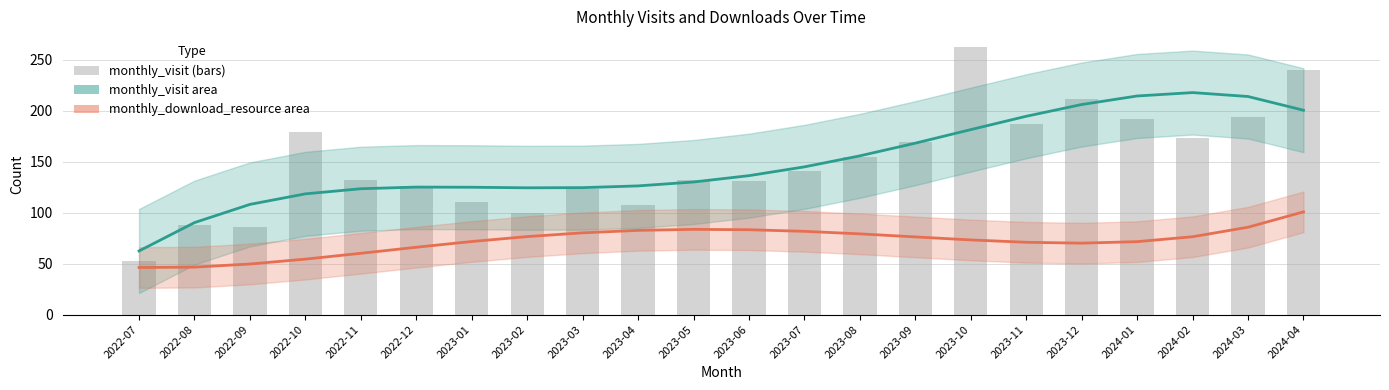

How many values in the visit_trend series are below 136?

11